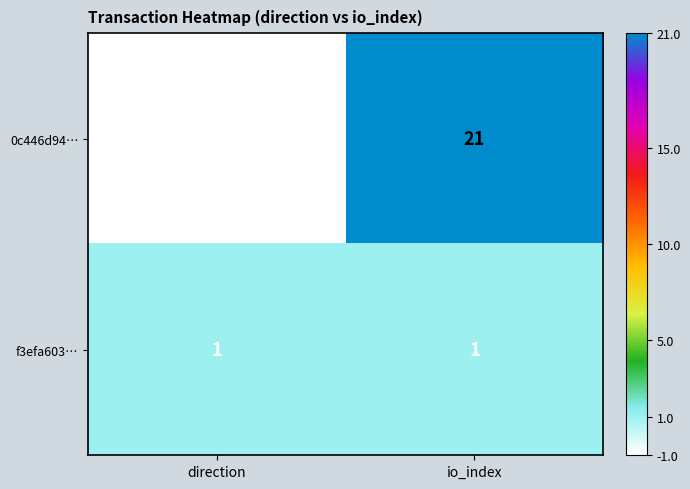

Which series has the largest total across all categories?

0c446d94…